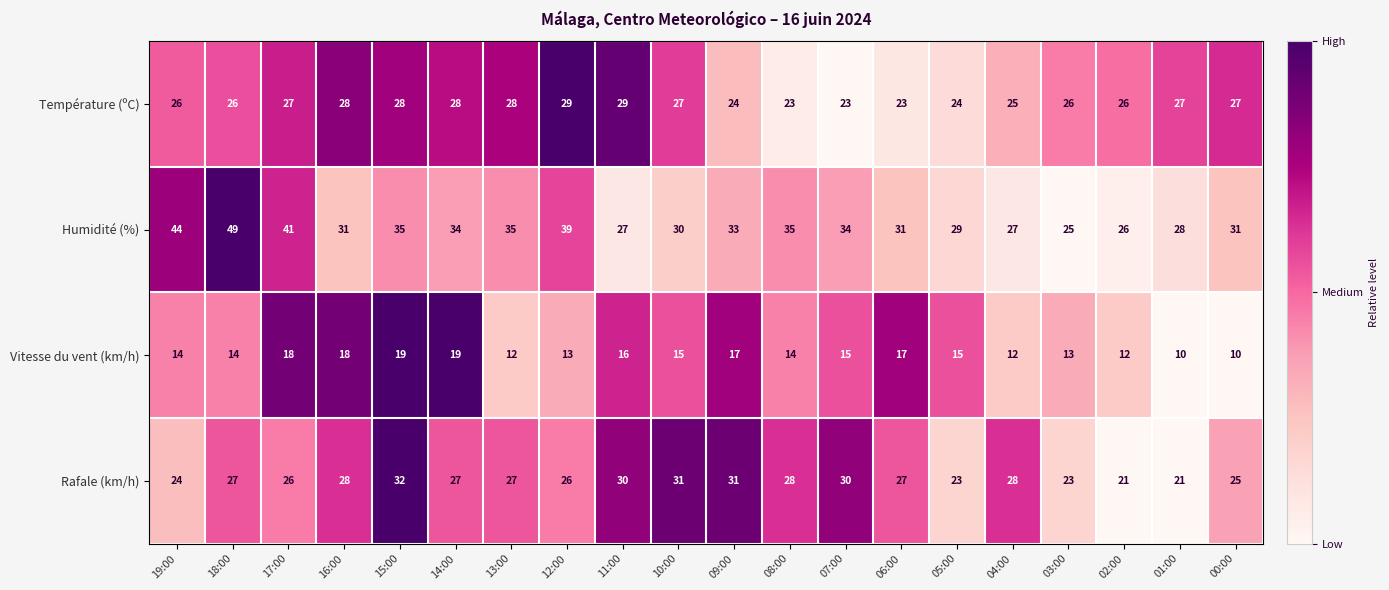

The Rafale (km/h) series shows 27 at 06:00. True or false?

True